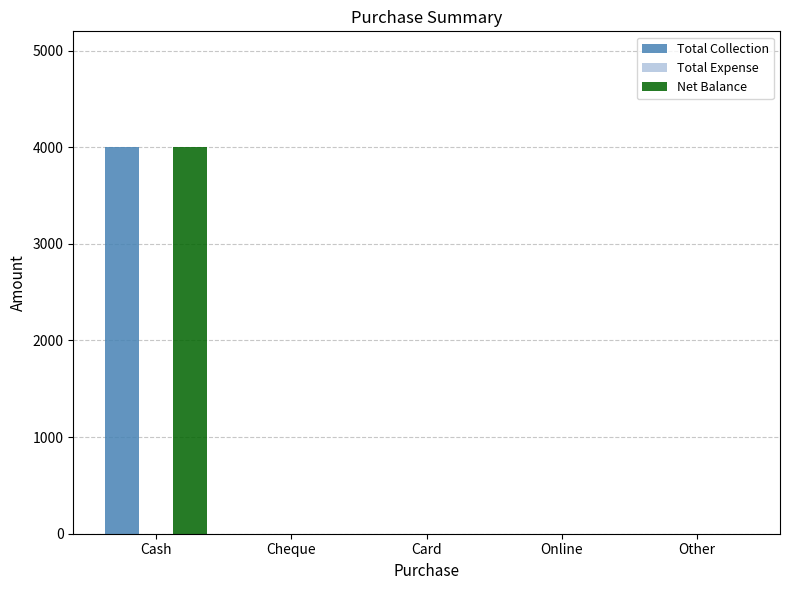

What is the sum of the Net Balance values at Card and Cash?

4000